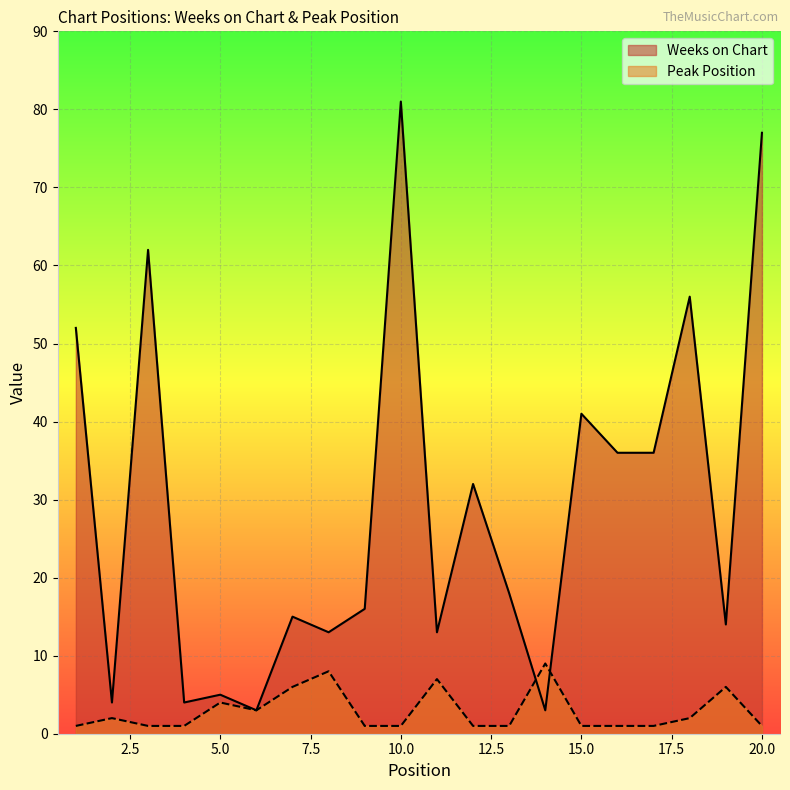

How many times do Peak Position and Weeks on Chart cross each other?

2